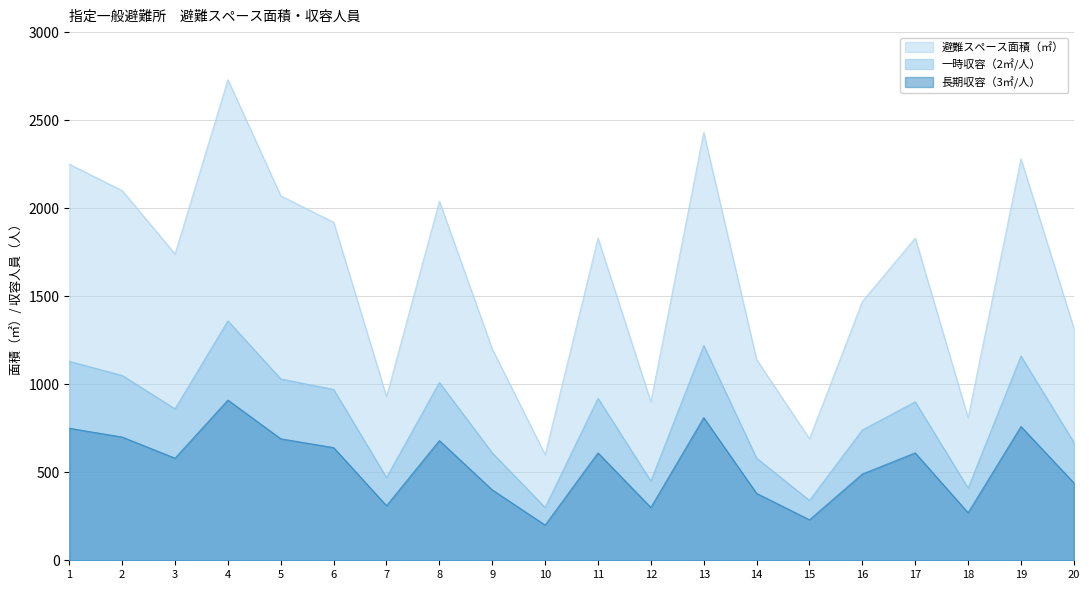

Count the number of data series in this chart.

3